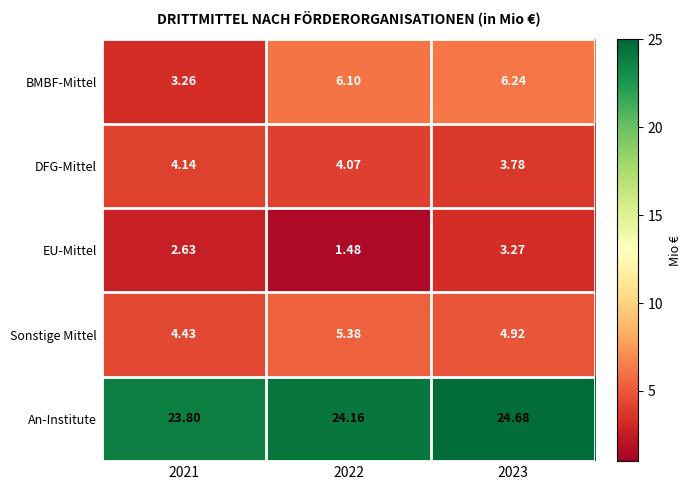

How many distinct data groups are displayed?

5